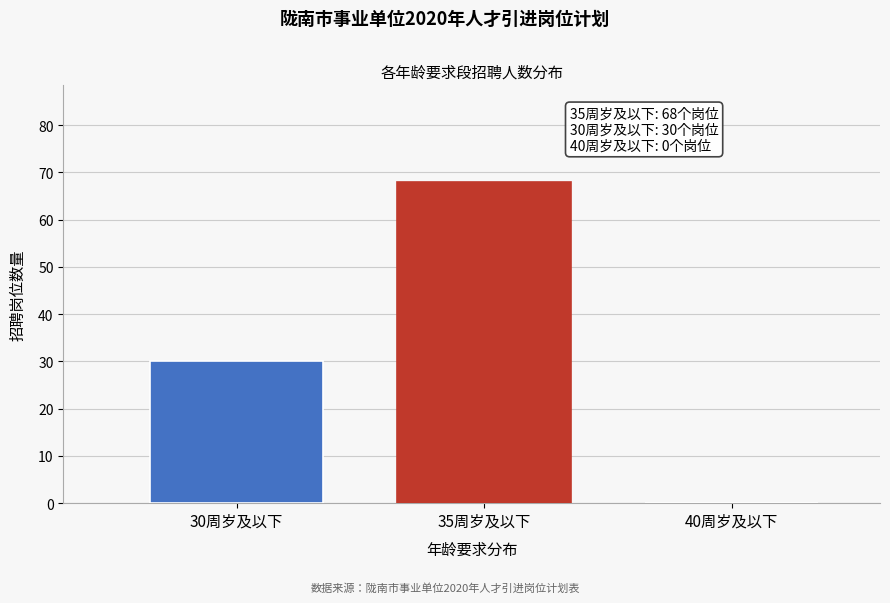

Reading left to right, extract all data points from this chart.

30周岁及以下=30	35周岁及以下=68	40周岁及以下=0